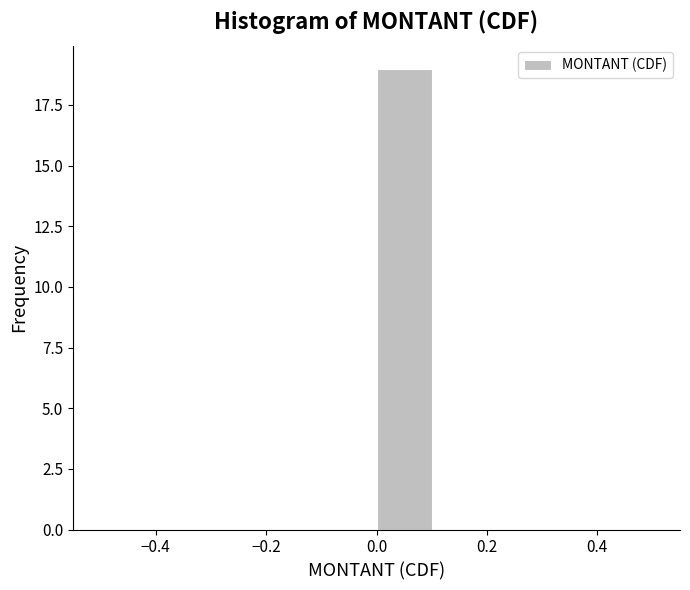

Which range on the x-axis has the tallest bar?

0.0 to 0.1